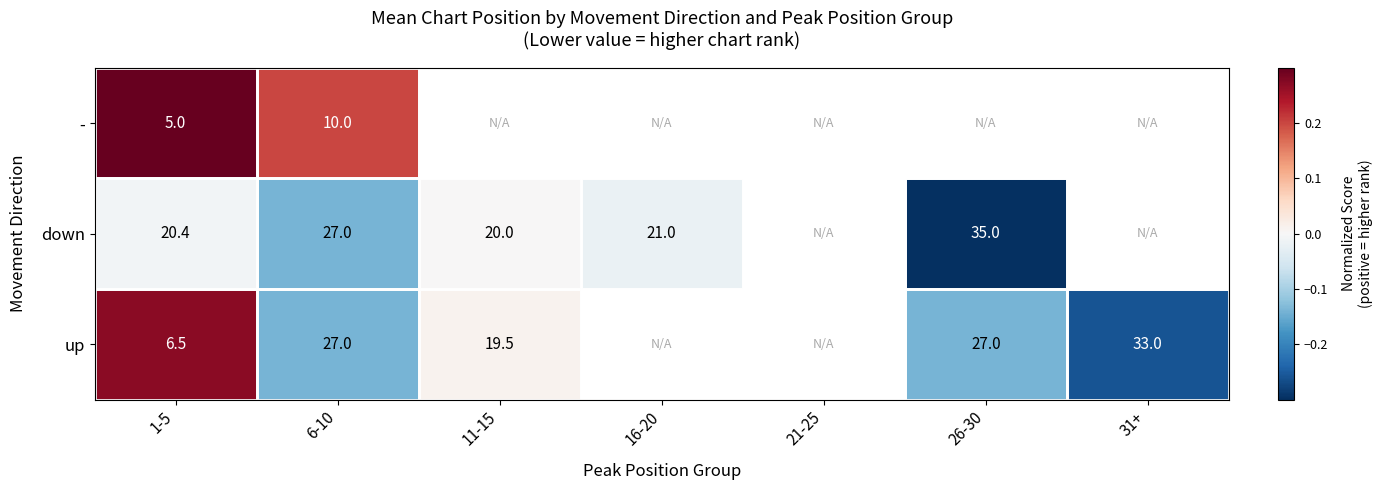

What is the sum of the down values at 16-20 and 26-30?

56.0